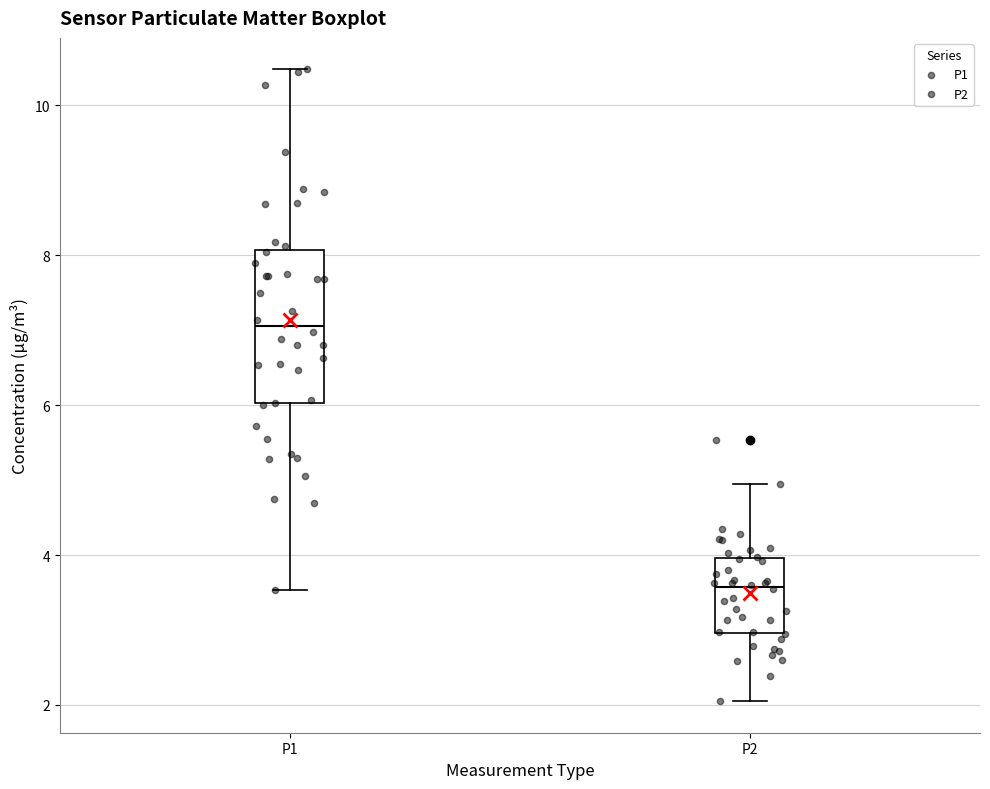

Comparing the boxes themselves (not the whiskers), which one is the tallest?

P1